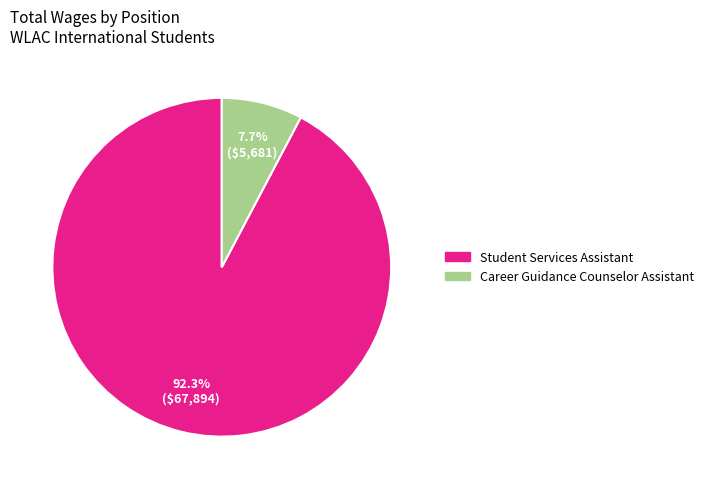

Combined, what portion of the pie is Student Services Assistant and Career Guidance Counselor Assistant?

100.0%